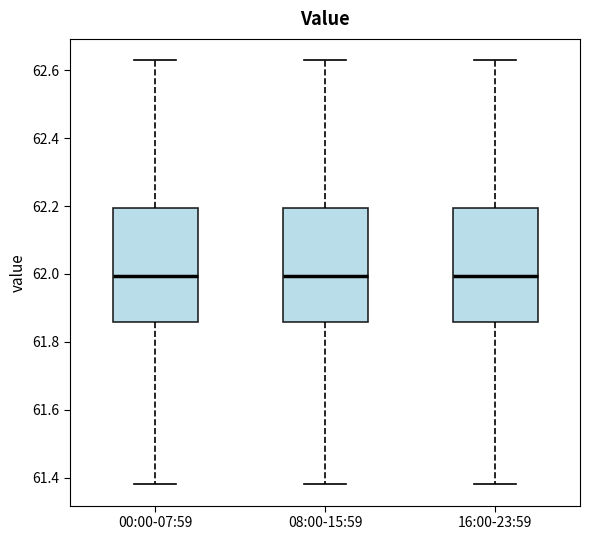

Reading left to right, transcribe this box plot: for each box, give where its median line is, the range the box spans, and where its two whiskers end, as read against the y-axis. The values are not printed on the chart, so give them approximately, as read against the axis.

00:00-07:59: median 62.00, box 61.86 to 62.20, whiskers 61.38 to 62.64
08:00-15:59: median 62.00, box 61.86 to 62.20, whiskers 61.38 to 62.64
16:00-23:59: median 62.00, box 61.86 to 62.20, whiskers 61.38 to 62.64